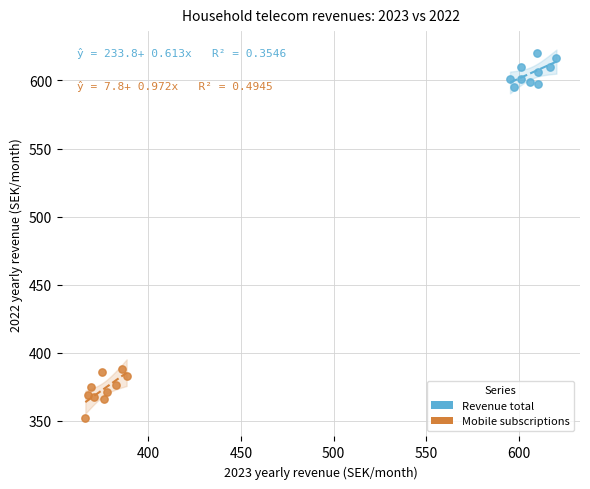

Which series contains the highest Y value?

Revenue total